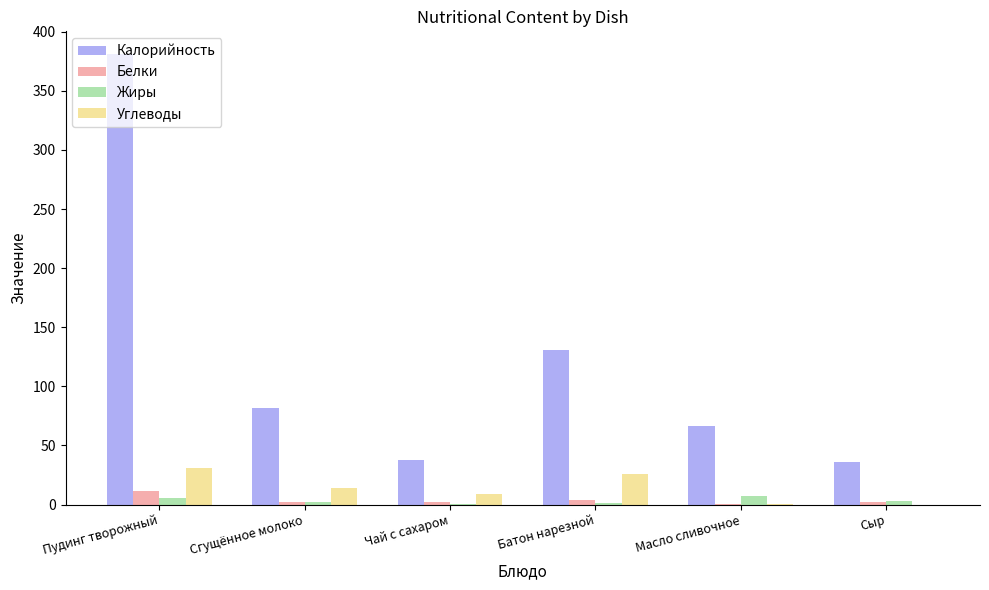

What is the greatest value displayed?

381.3